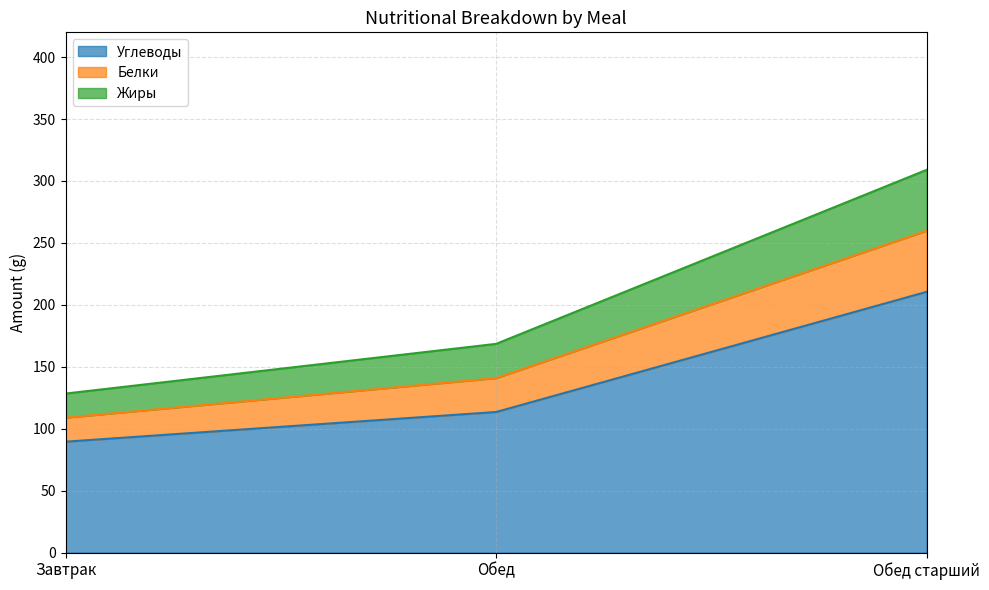

At which label does Белки reach its minimum?

Завтрак